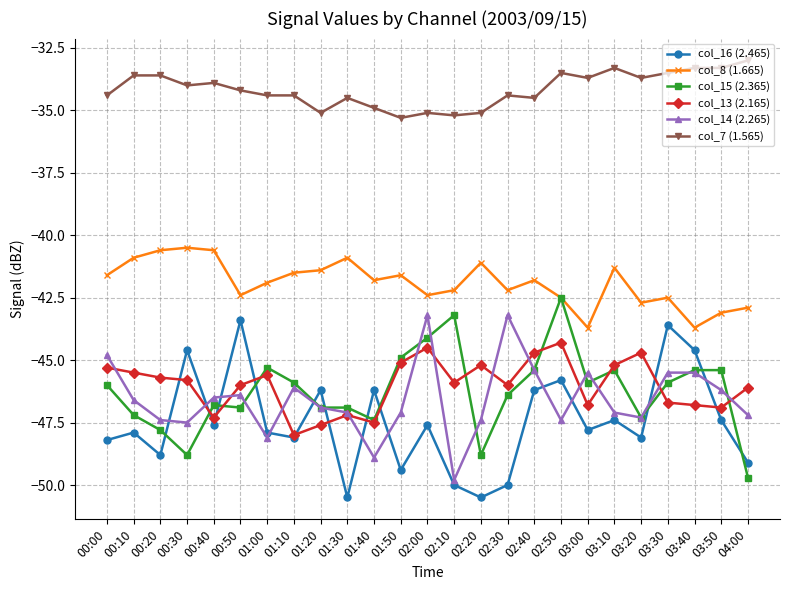

How many lines are shown in the chart?

6